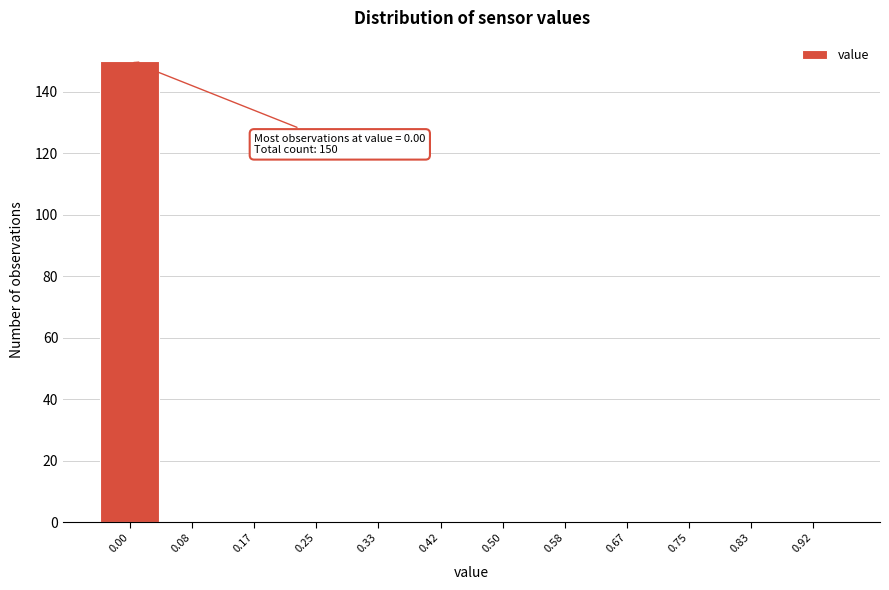

Reading left to right, what are all the values shown in this chart?

0.00=150	0.08=0	0.17=0	0.25=0	0.33=0	0.42=0	0.50=0	0.58=0	0.67=0	0.75=0	0.83=0	0.92=0